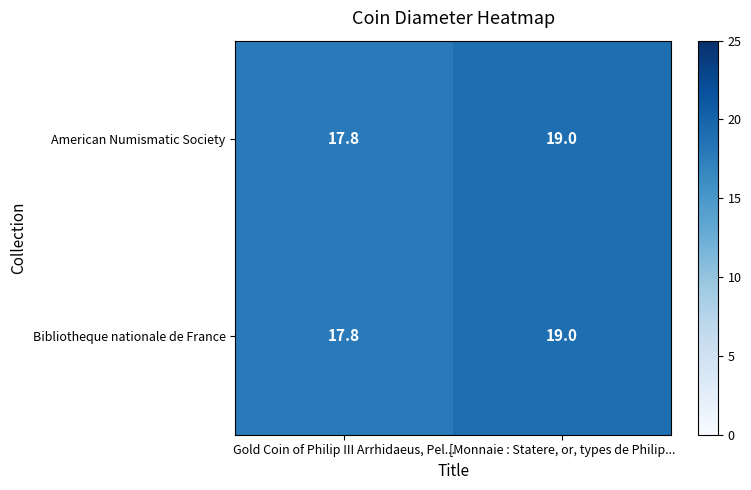

What is the total value across all series at [Monnaie : Statere, or, types de Philip...?

38.0